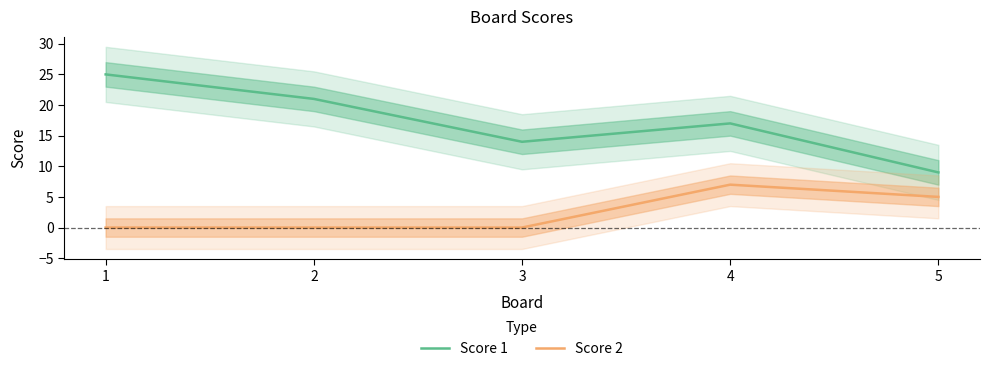

True or false: Score 1 and Score 2 intersect in this chart.

False